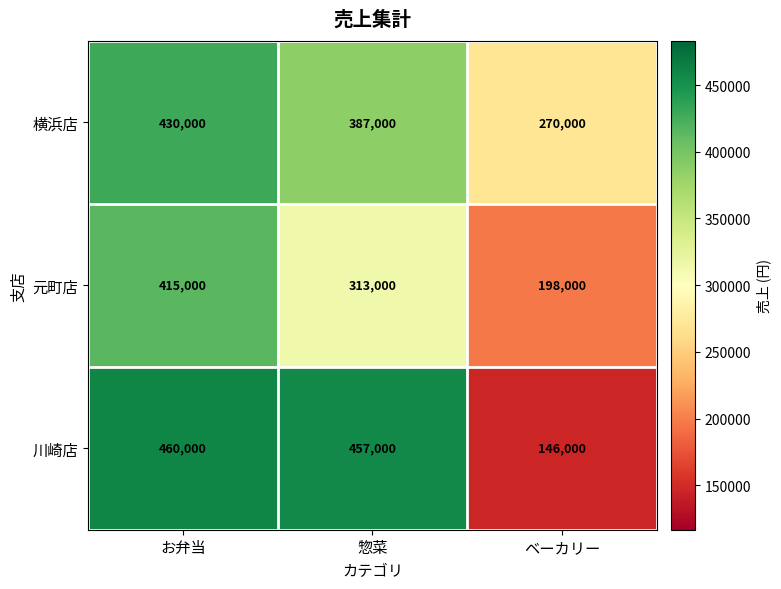

What is the sum of all 元町店 values?

926000